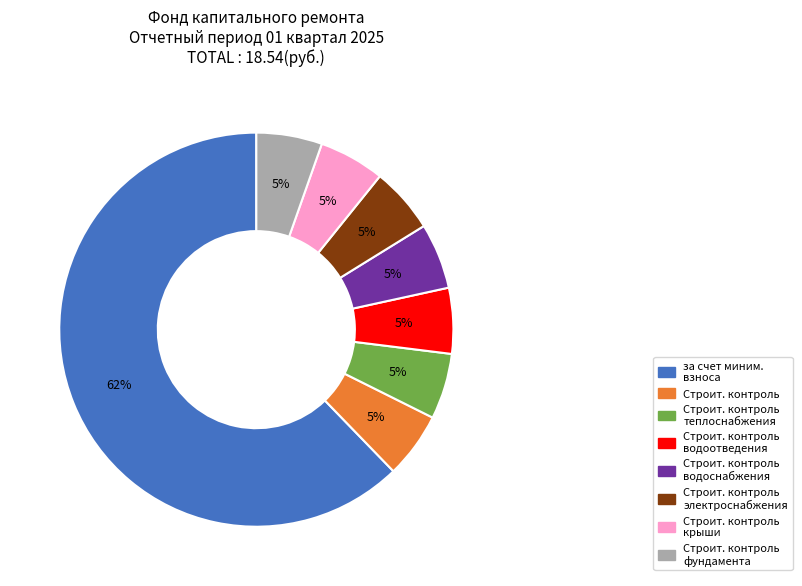

Does any single category account for the majority?

Yes